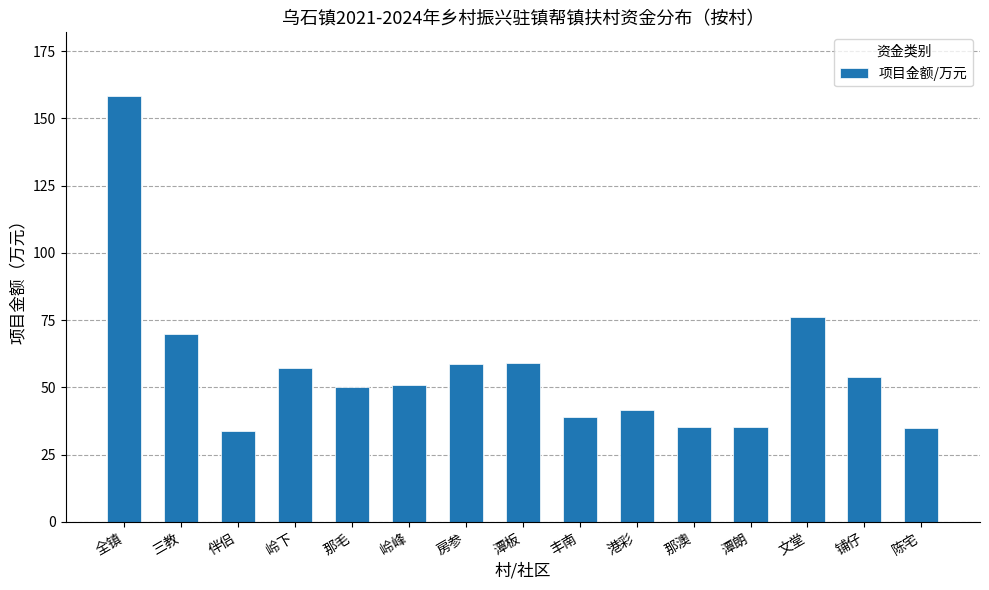

How many values exceed 50?

8